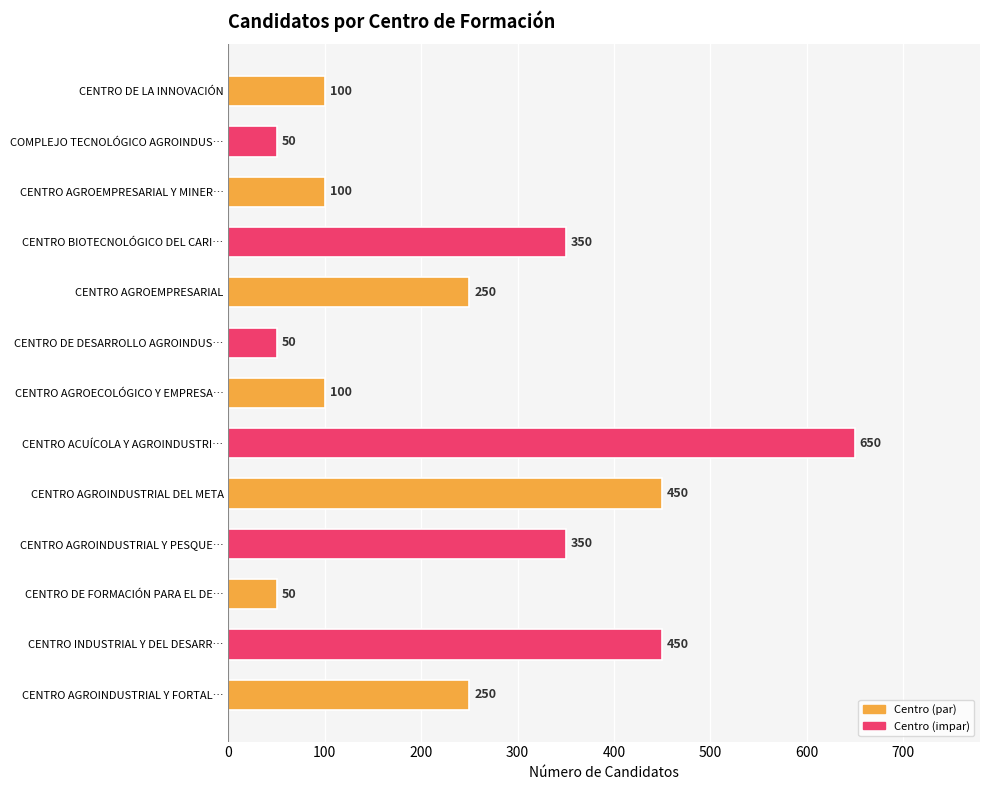

At which category does the chart reach its peak across all series?

CENTRO ACUÍCOLA Y AGROINDUSTRI…